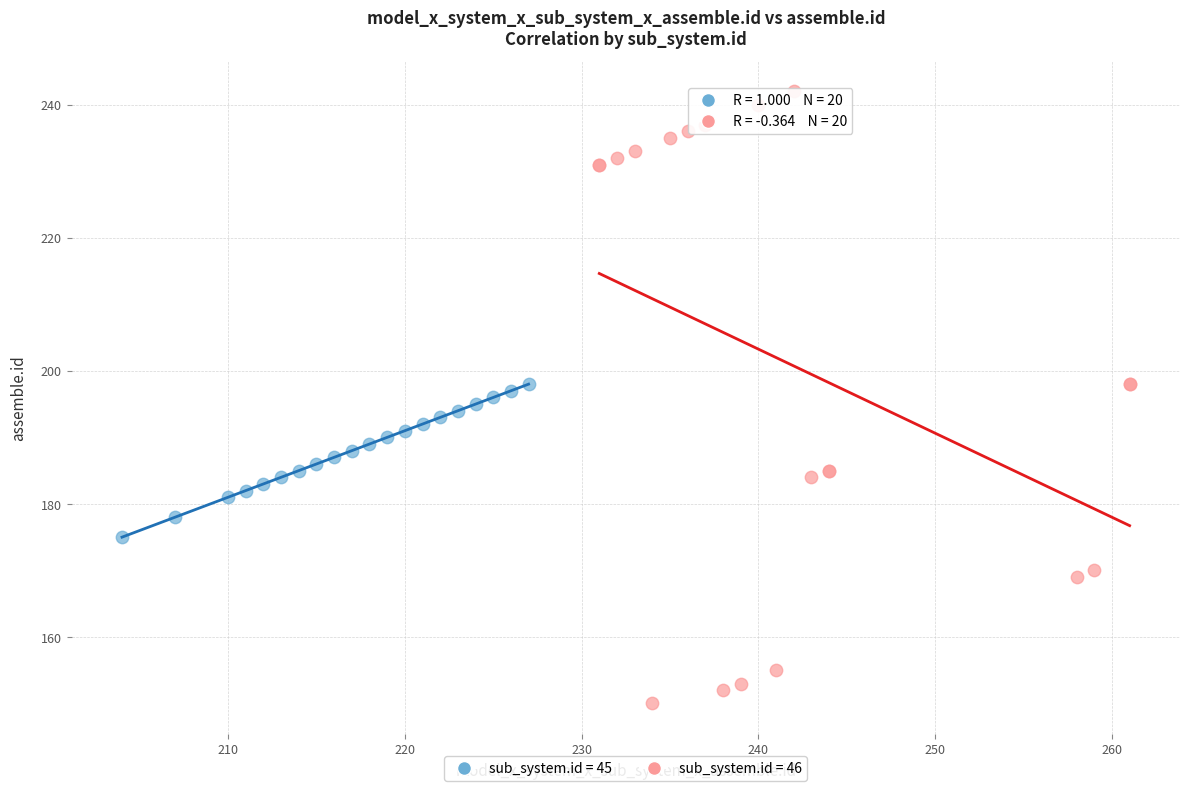

Which series contains the highest Y value?

sub_system.id = 46